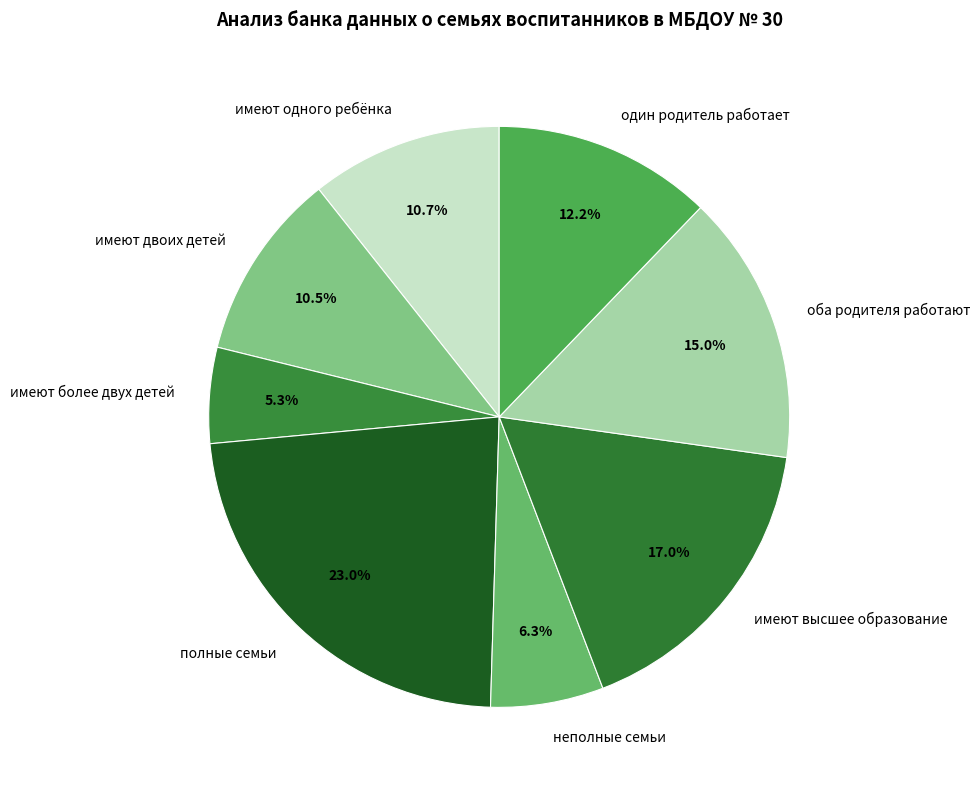

What percentage is the полные семьи slice, to the nearest percent?

23%